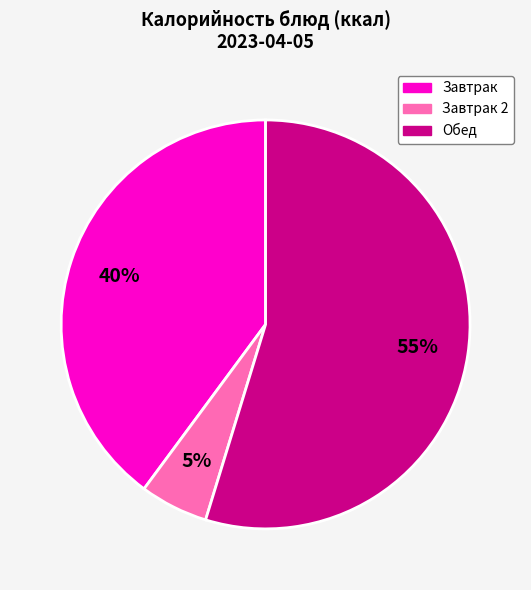

Does any single category account for the majority?

Yes